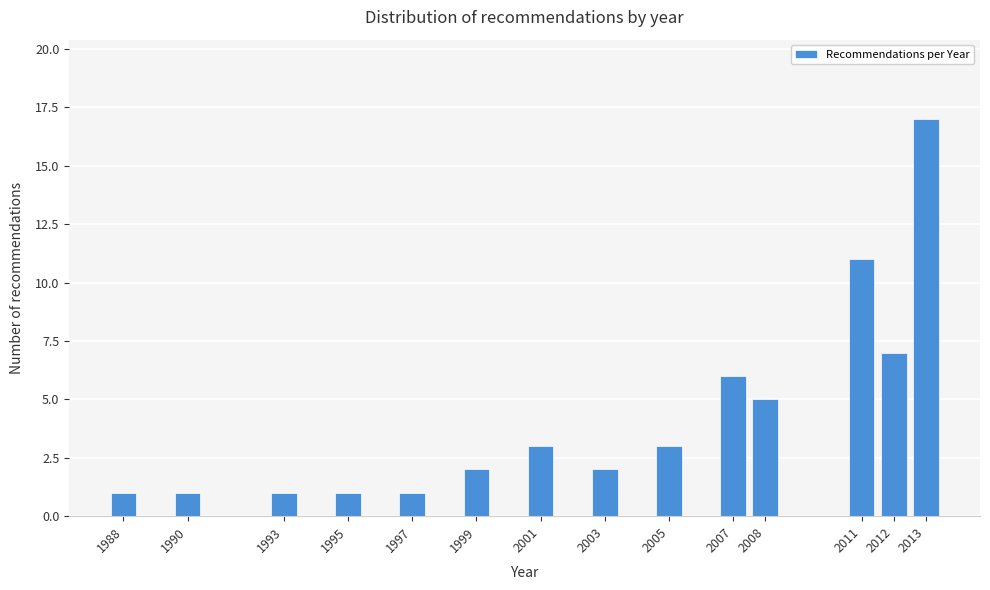

Reading left to right, list all the values displayed in this chart.

1	1	1	1	1	2	3	2	3	6	5	11	7	17